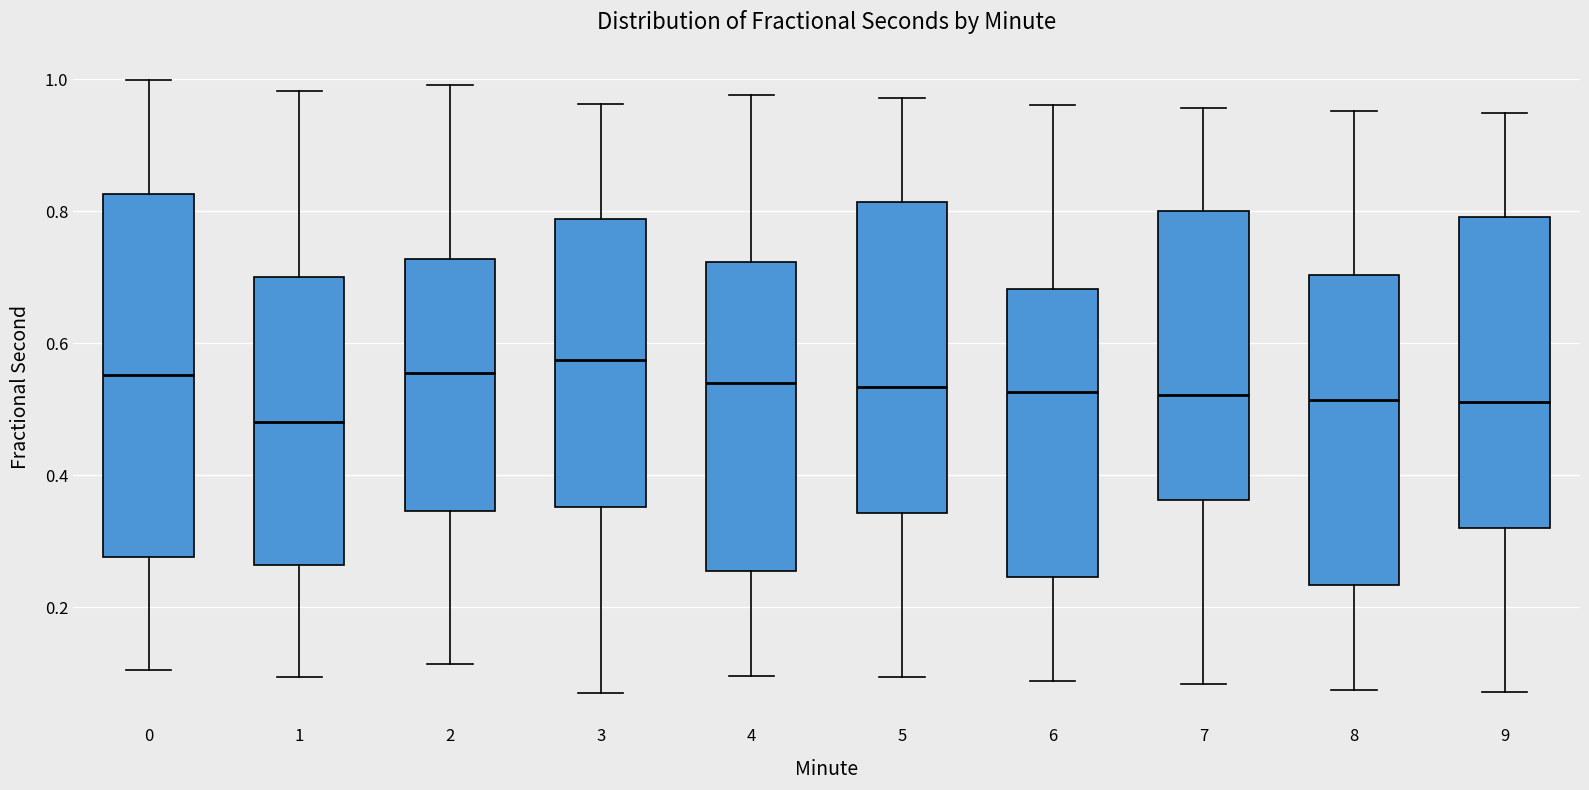

Comparing the boxes themselves (not the whiskers), which one is the tallest?

0